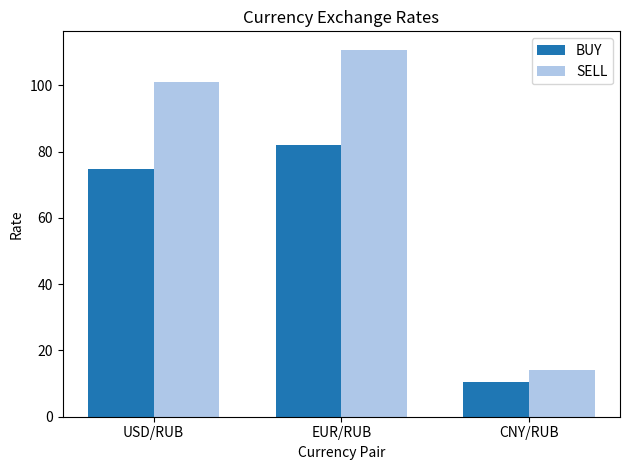

What is the value of the SELL bar at the 2nd from the left?

110.8